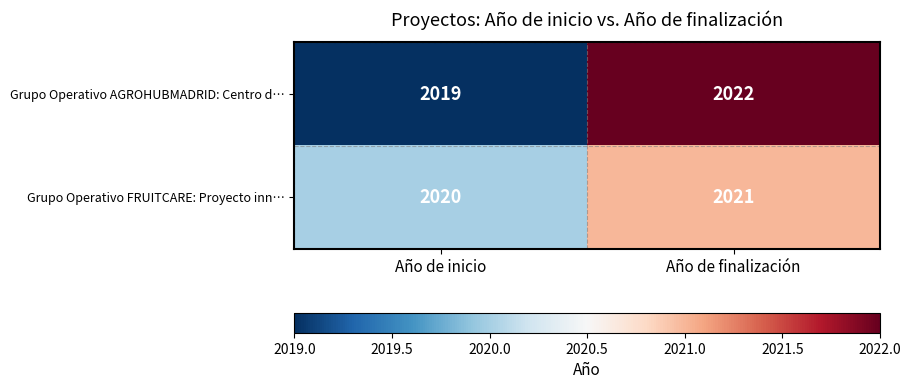

Reading left to right, transcribe all the data shown in this chart.

Grupo Operativo AGROHUBMADRID: Centro d…: Año de inicio=2019	Año de finalización=2022
Grupo Operativo FRUITCARE: Proyecto inn…: Año de inicio=2020	Año de finalización=2021